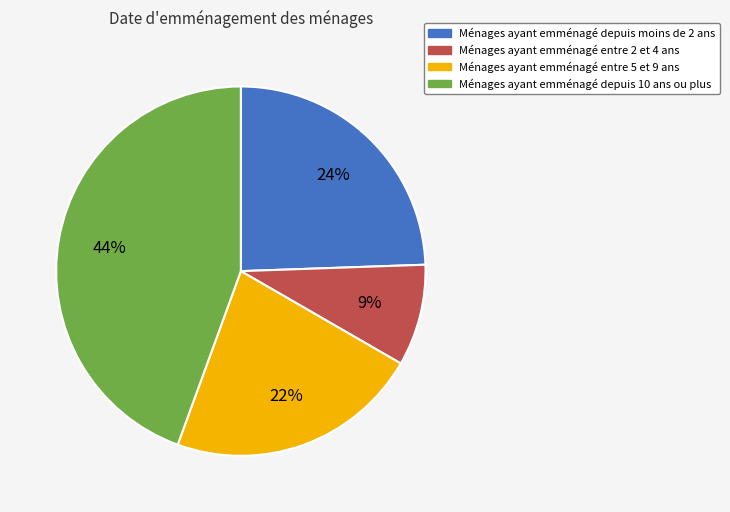

Is there a majority slice in this chart?

No